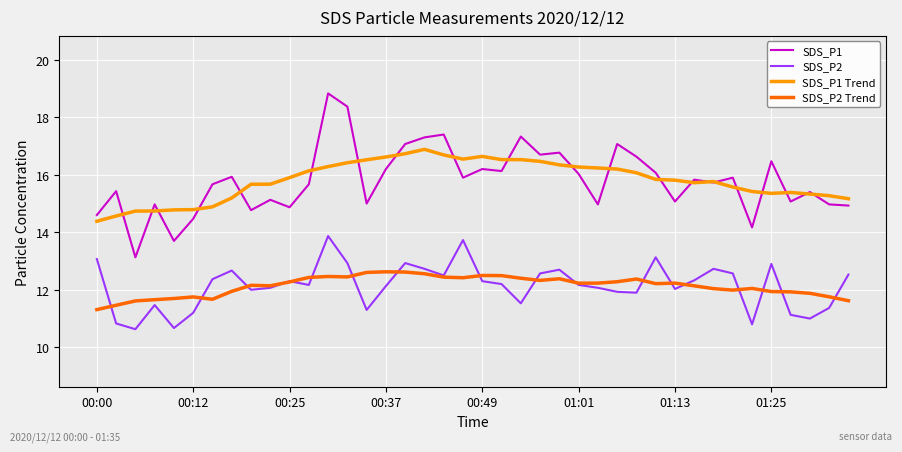

Which series has the largest range (max minus min)?

SDS_P1